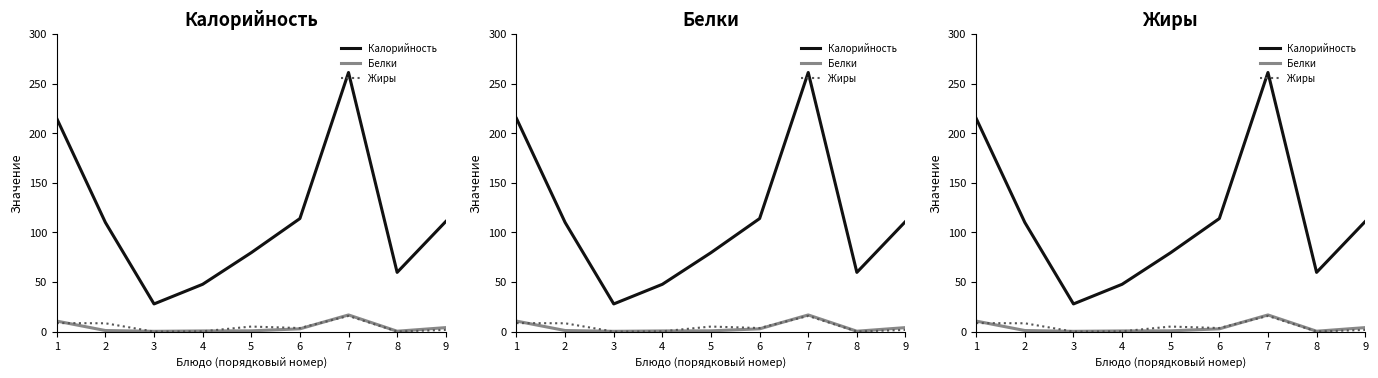

What is the value of the Белки point at the 6th from the left?

2.8